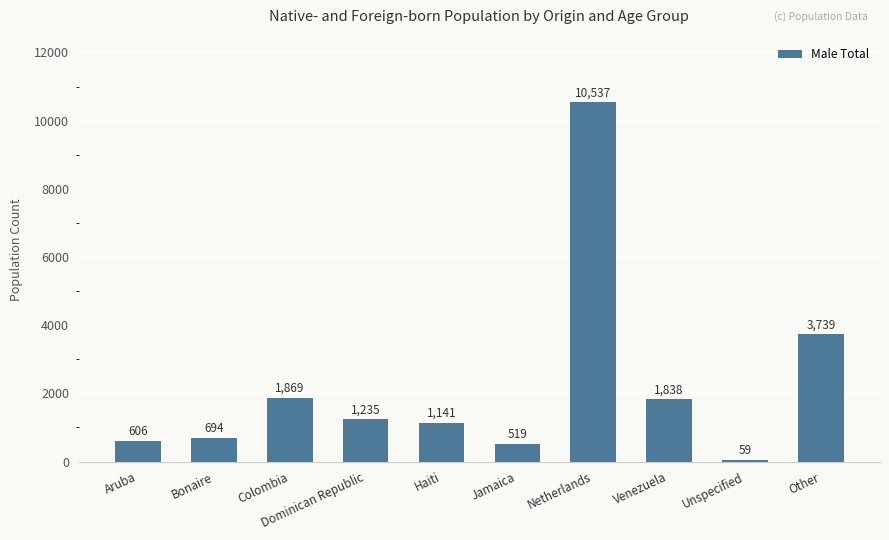

List the labels in order of value, smallest first.

Unspecified, Jamaica, Aruba, Bonaire, Haiti, Dominican Republic, Venezuela, Colombia, Other, Netherlands